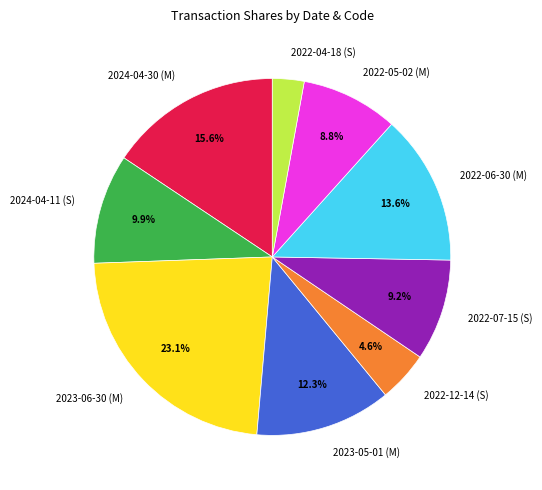

What percentage is NOT represented by 2022-06-30 (M)?

86.4%